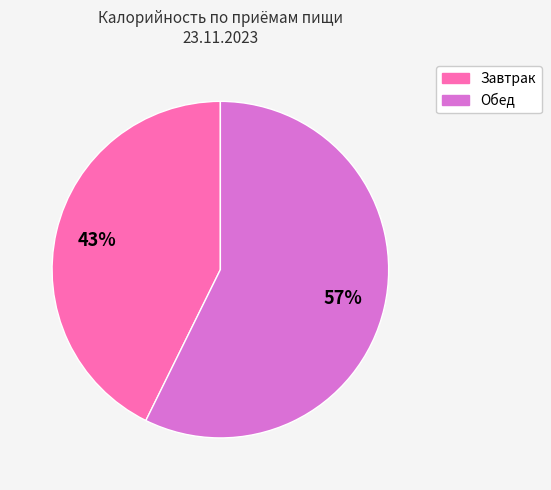

To the nearest percent, what is the average slice percentage?

50%